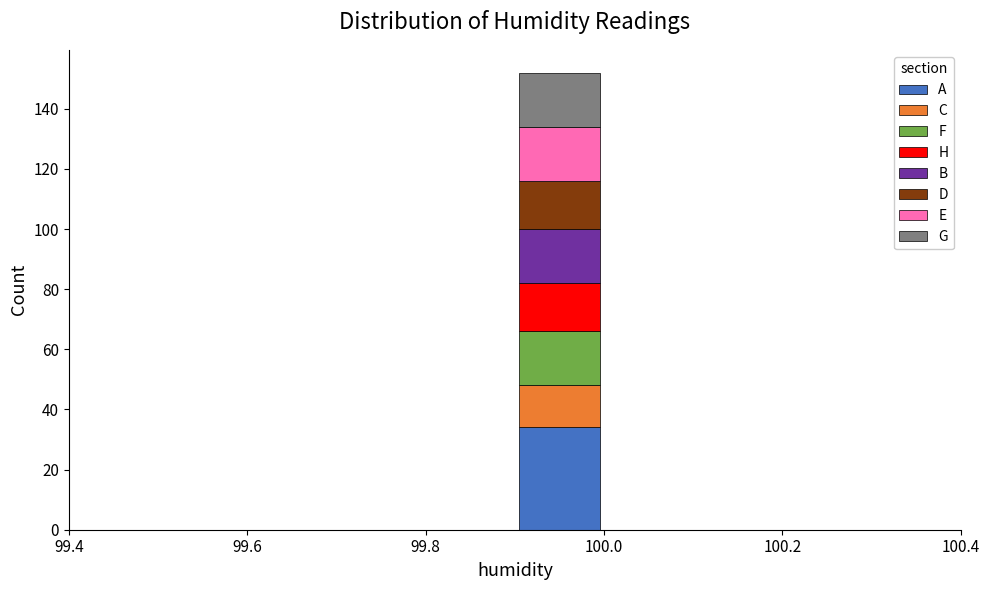

What is the total height of the stacked bar covering 99.9 to 100.0 on the x-axis? The values are not printed on the chart, so give them approximately, as read against the axis.

152